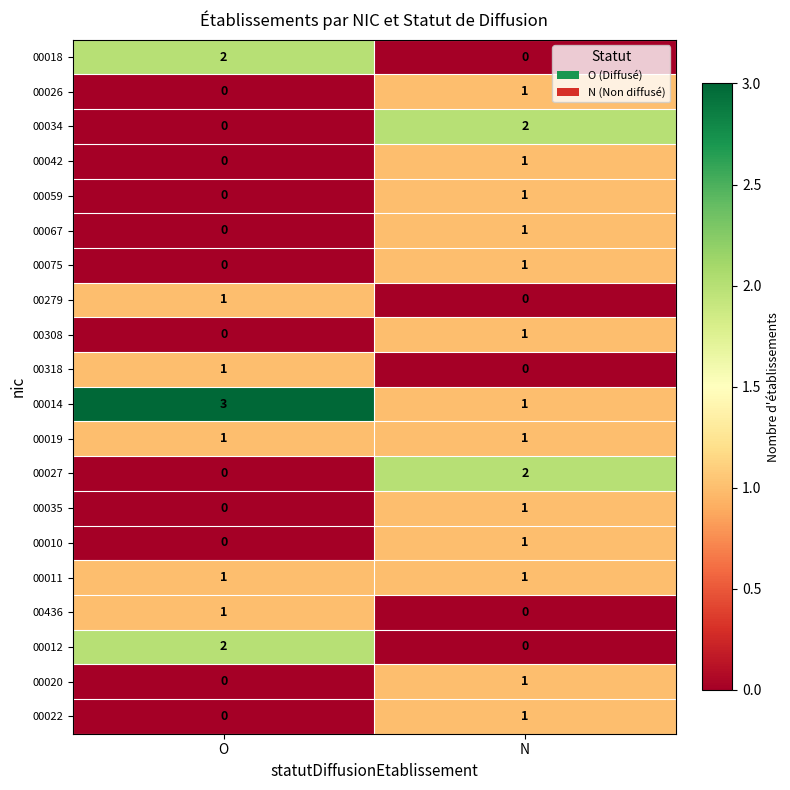

Which series has the largest total across all categories?

00014